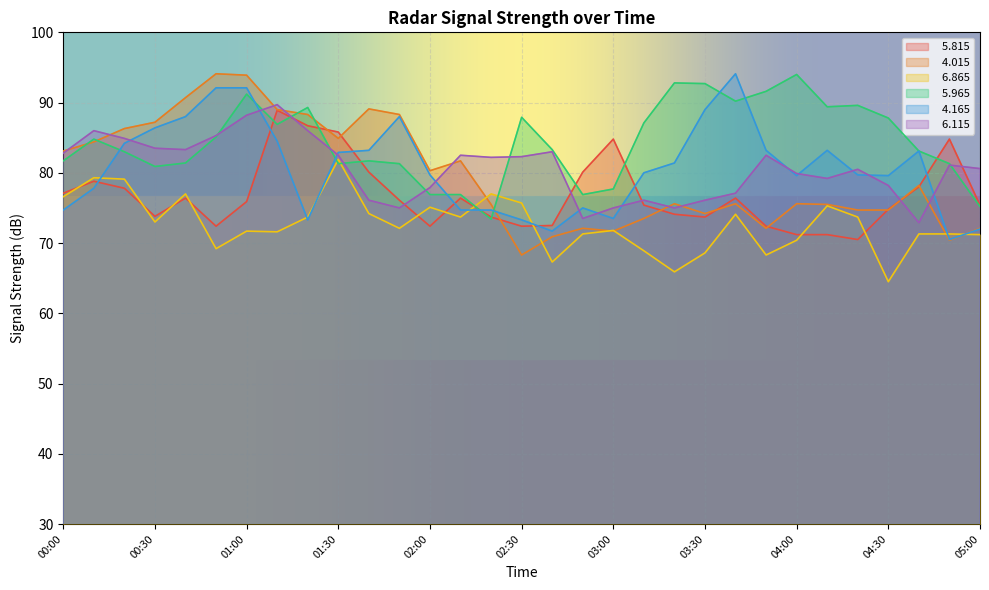

At how many categories does at least one series exceed 81?

28